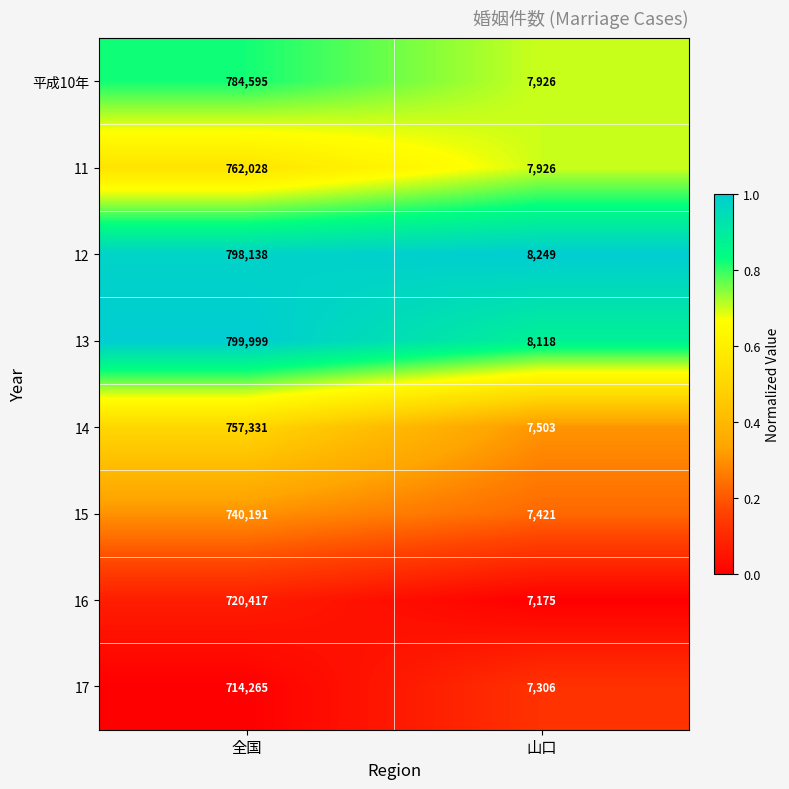

How many data points does each series have?

2